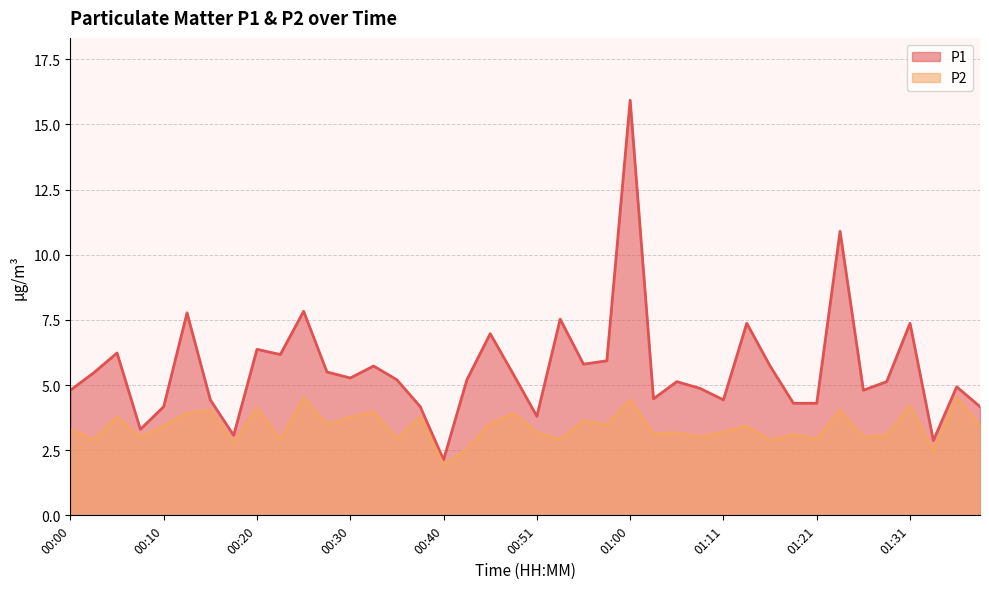

Count the number of categories in the chart.

40